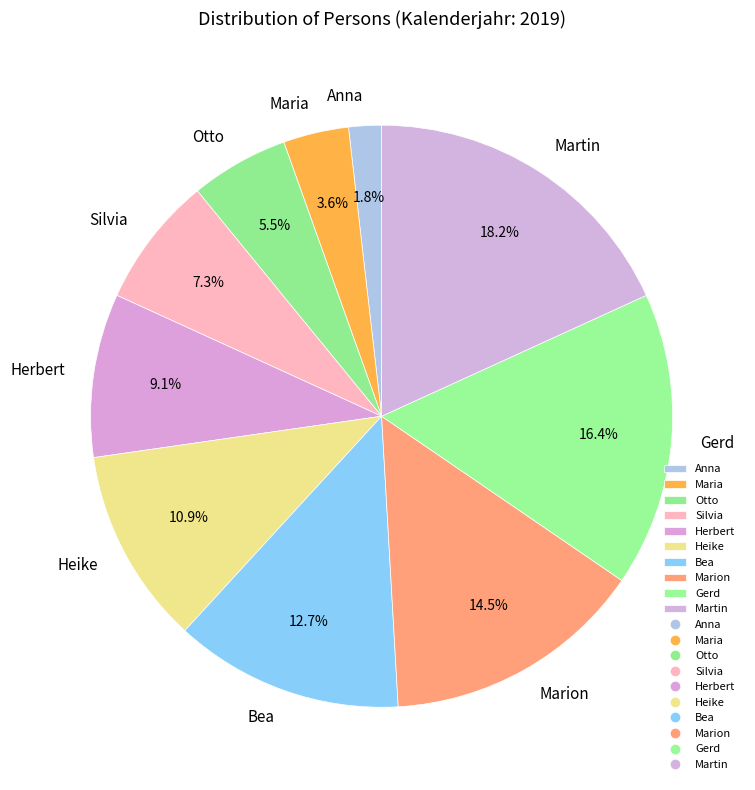

Which has a higher value, Otto or Herbert?

Herbert